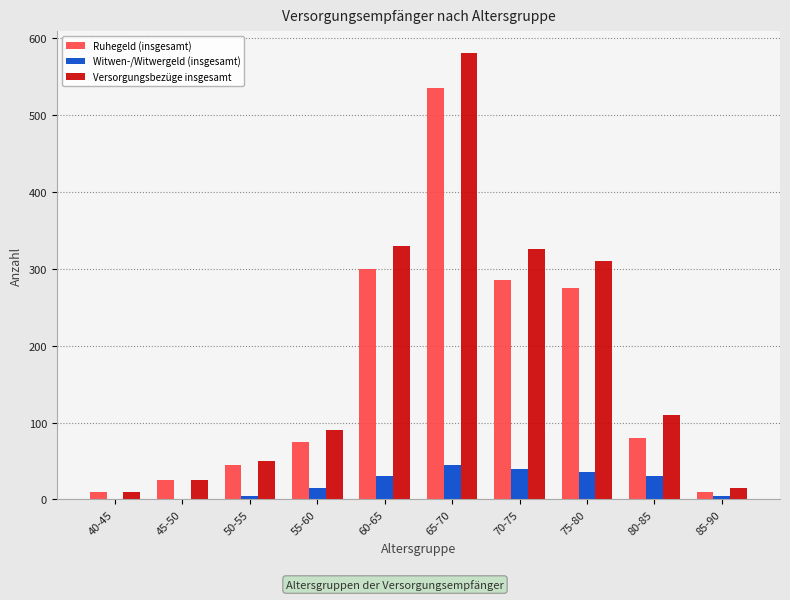

What is the sum of all Versorgungsbezüge insgesamt values?

1845